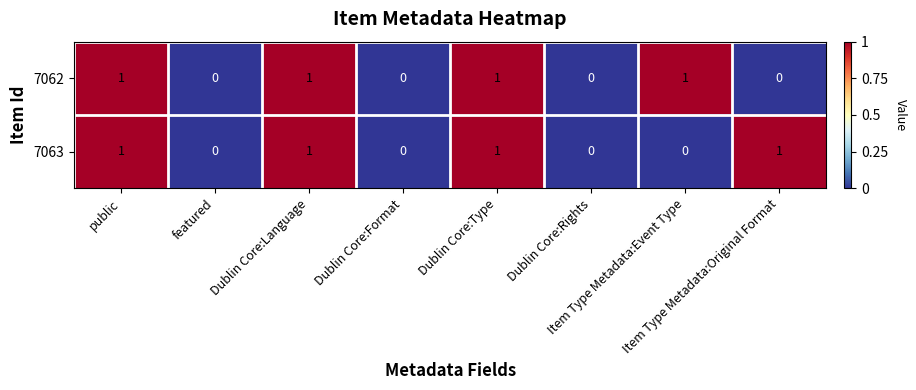

How many 7063 values are between 0 and 1?

8